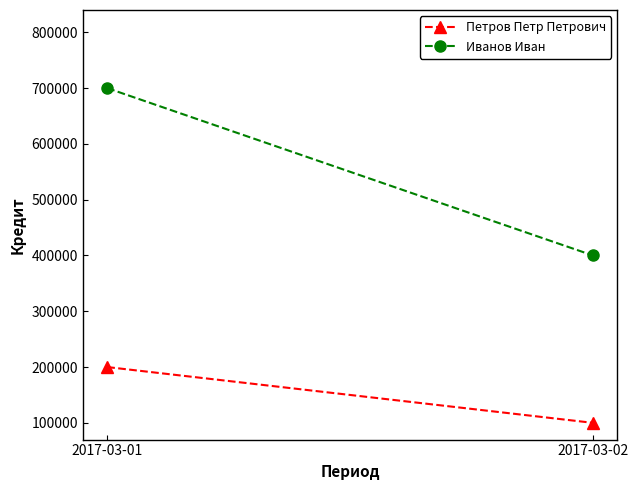

True or false: Иванов Иван has a value of 700000 at 2017-03-01.

True